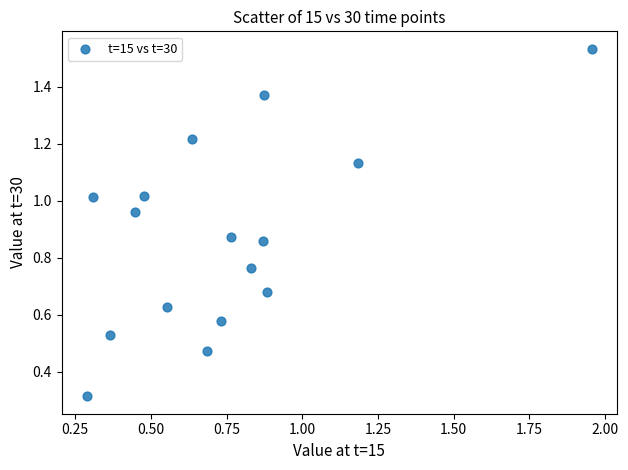

What Y value in the scatter plot is closest to 0?

0.3